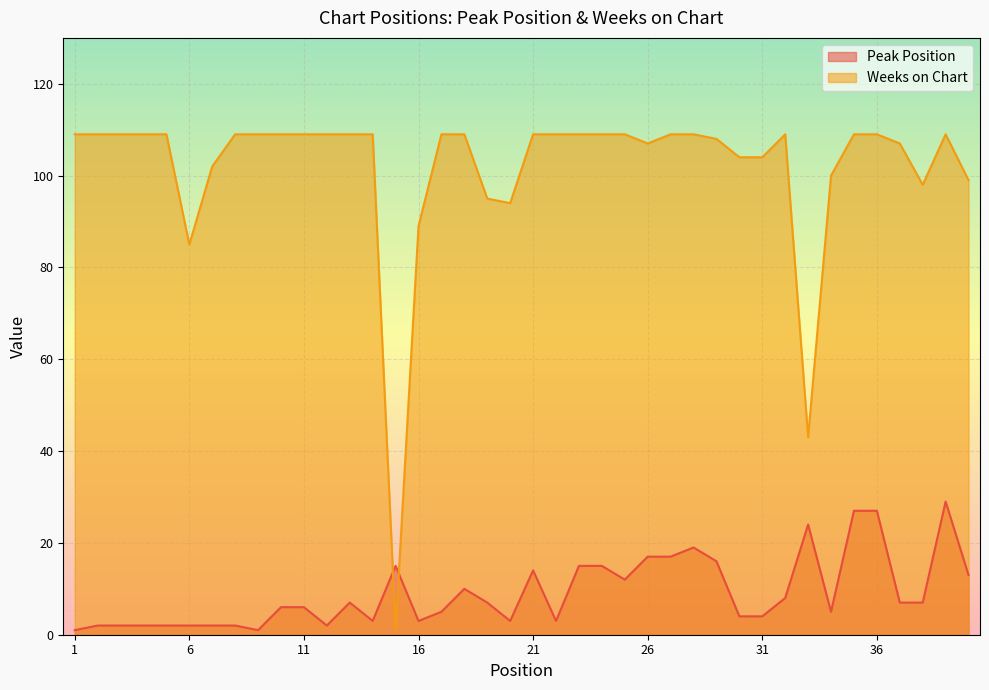

Between 14 and 31, which series saw the biggest shift?

Weeks on Chart